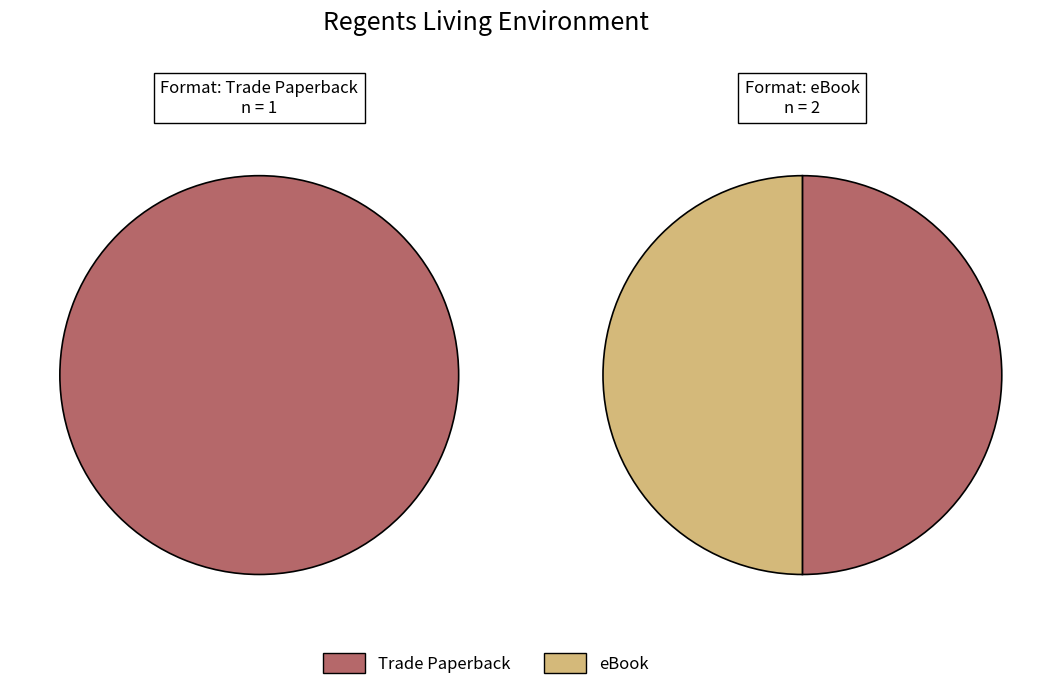

Does any single category account for the majority?

No